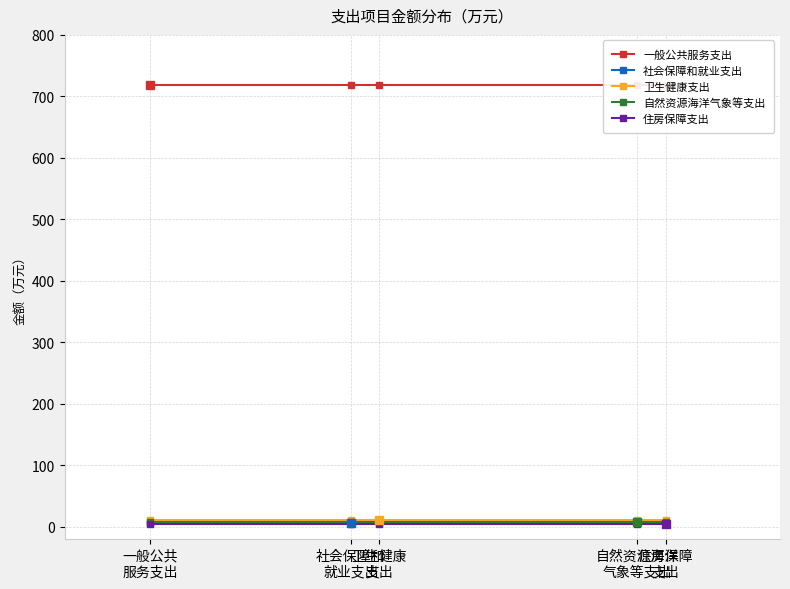

Which series has the largest range (max minus min)?

一般公共服务支出